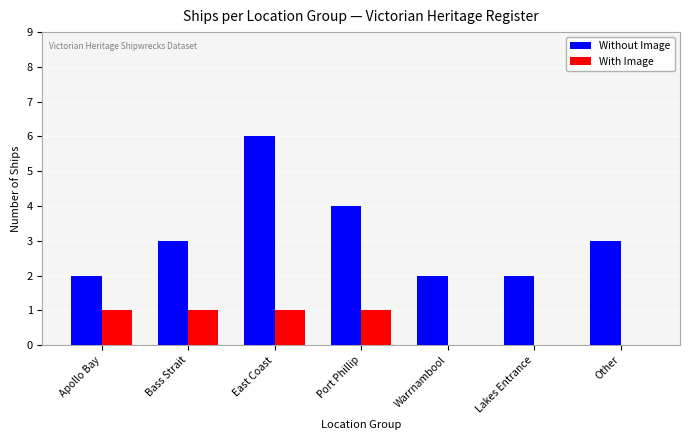

Reading left to right, extract all data points from this chart.

Without Image: 2	3	6	4	2	2	3
With Image: 1	1	1	1	0	0	0